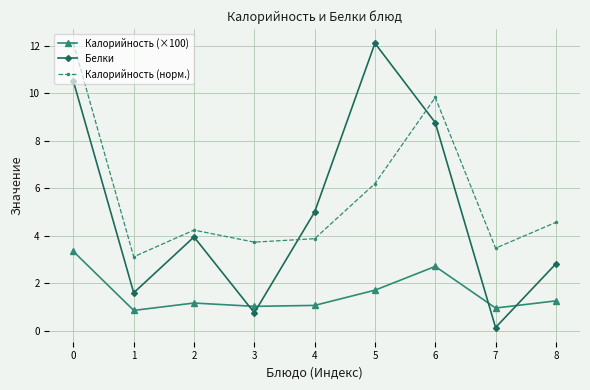

In Калорийность (норм.), how many points are lower than both neighbors (excluding endpoints)?

3